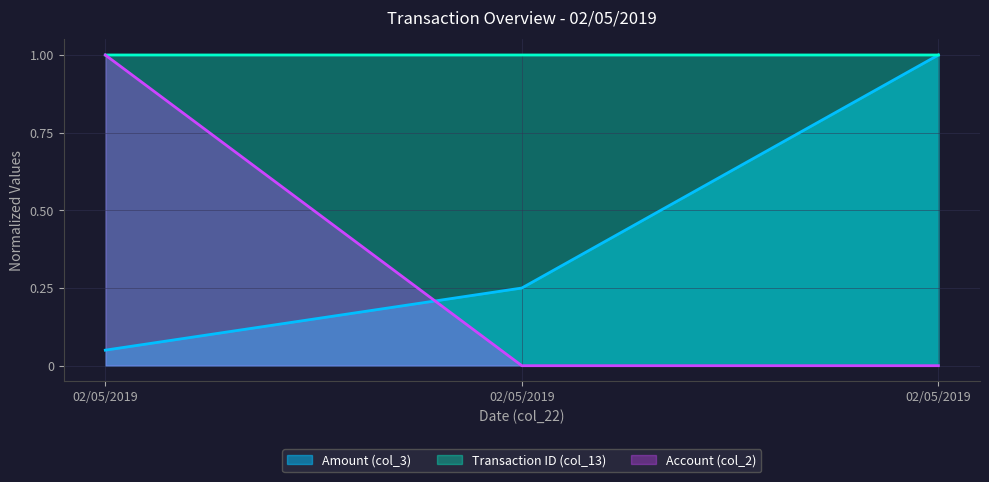

How many lines are shown in the chart?

3